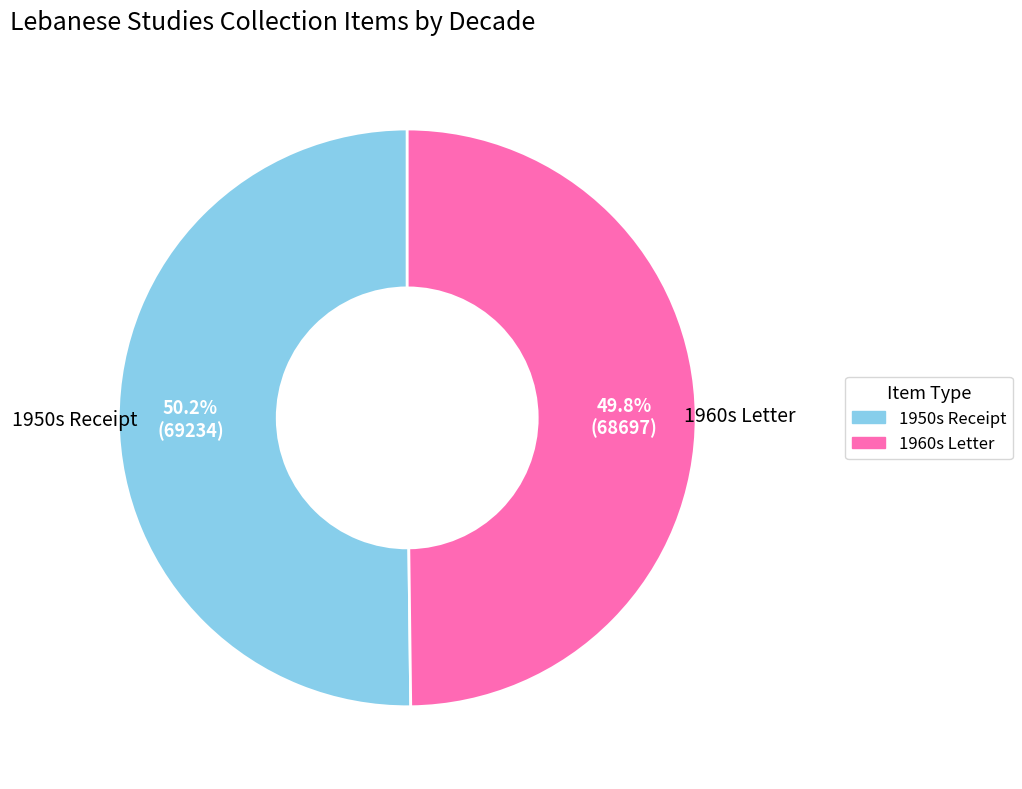

How many slices are in this pie chart?

2